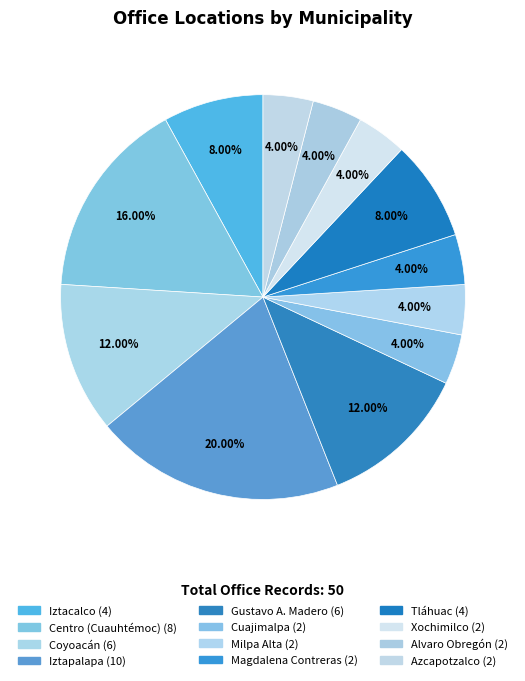

True or false: Gustavo A. Madero accounts for 6% of the total.

False